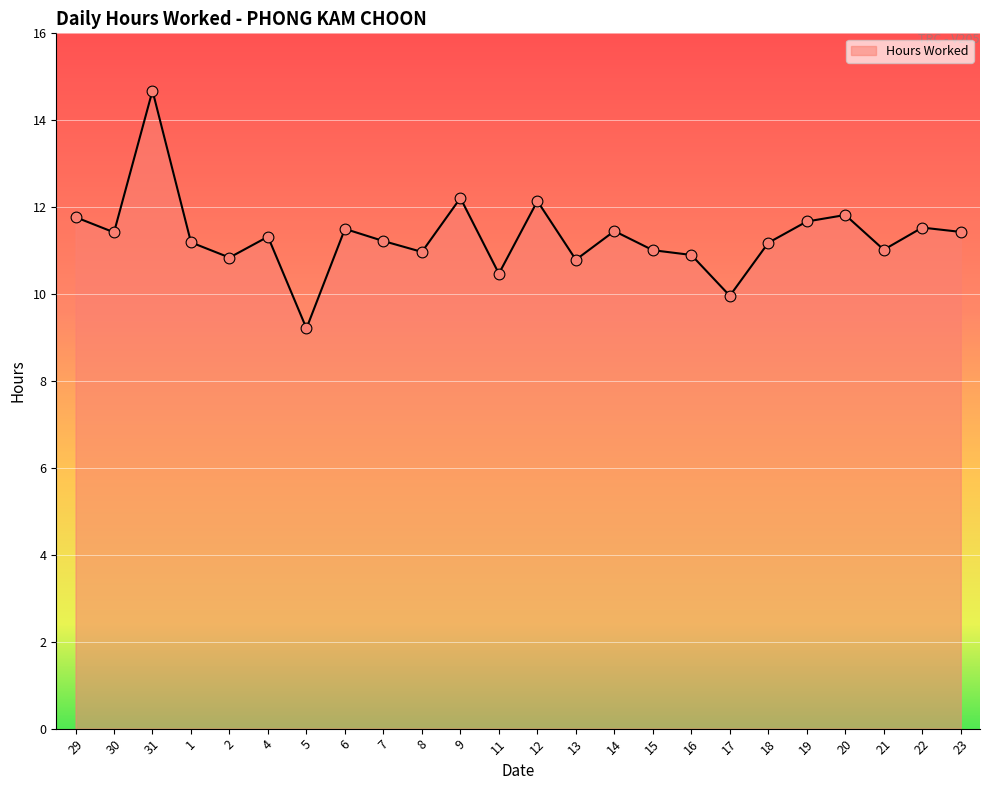

Between 9 and 13, which is larger?

9